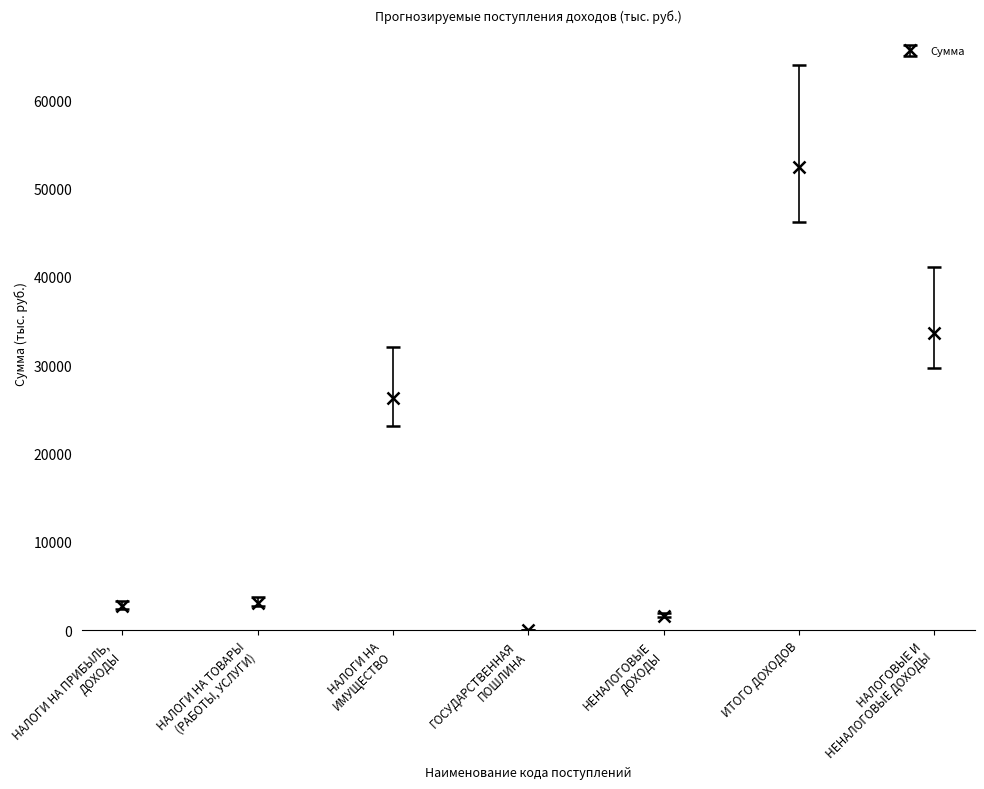

Read the value at НАЛОГОВЫЕ И
НЕНАЛОГОВЫЕ ДОХОДЫ.

33670.5